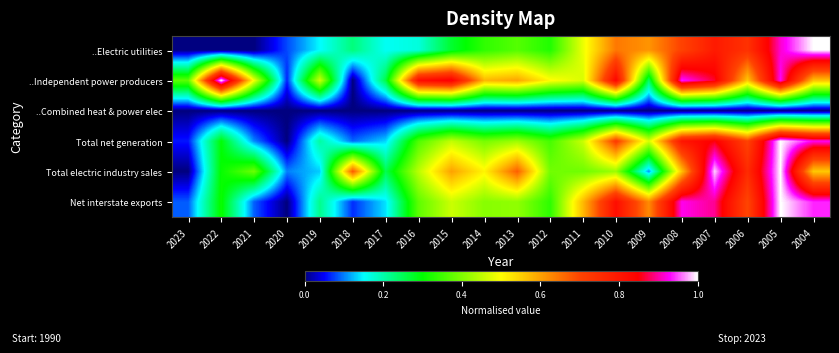

Which series has the largest range (max minus min)?

..Electric utilities